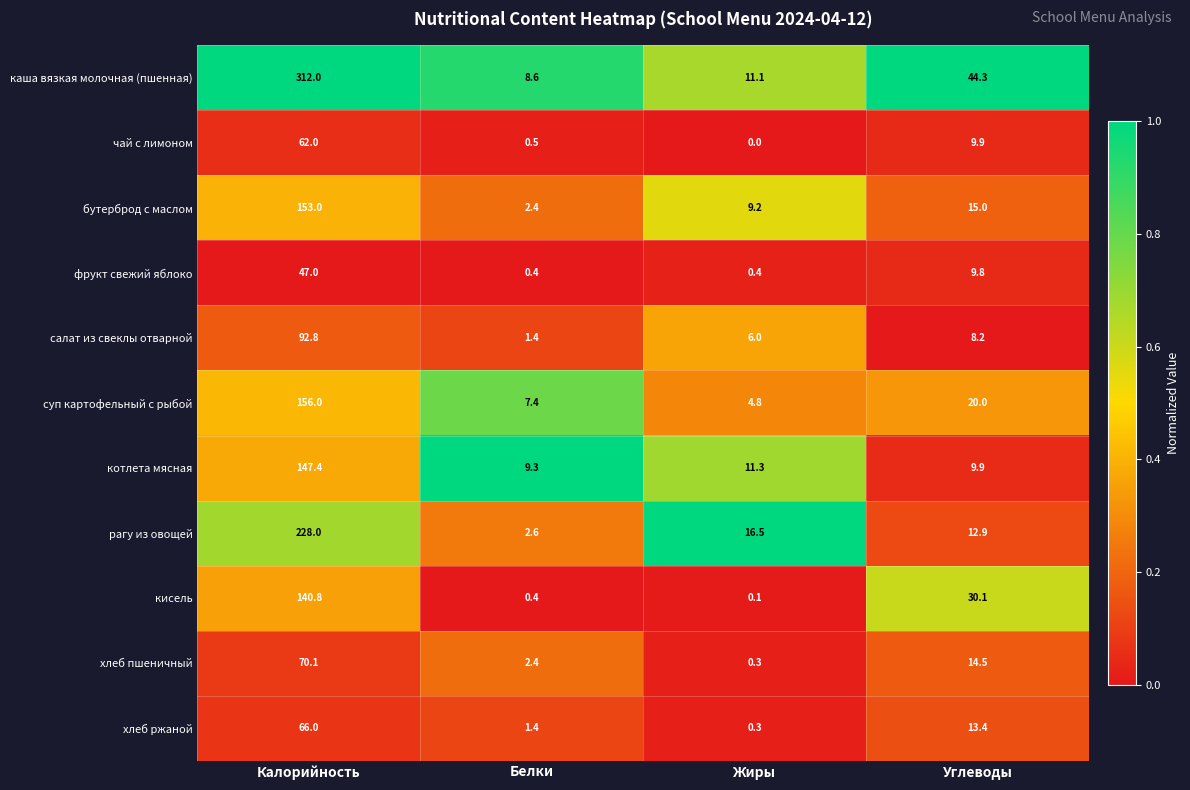

At which label does салат из свеклы отварной first exceed 8?

Калорийность